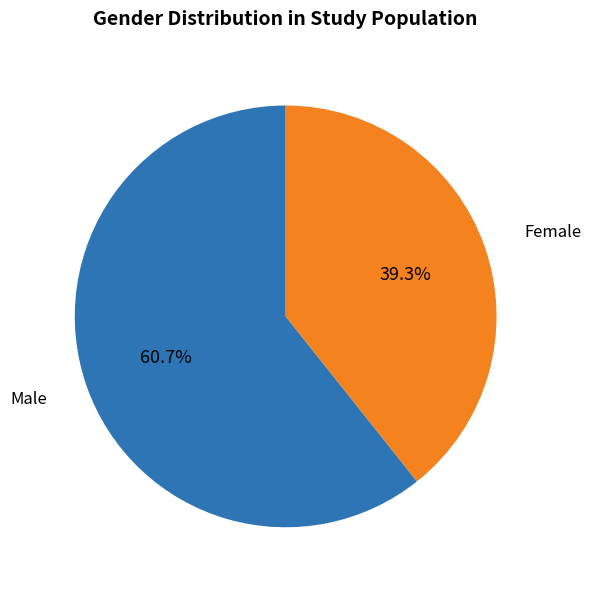

Does any single category account for the majority?

Yes